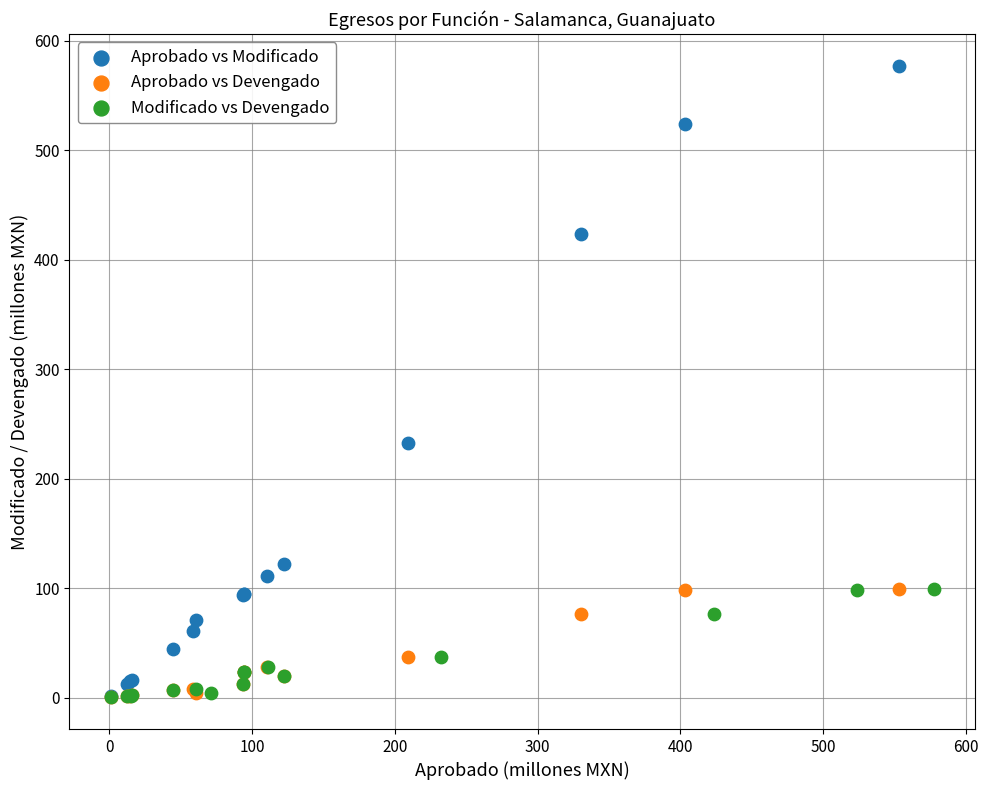

What are all the series names shown in the legend?

Aprobado vs Modificado, Aprobado vs Devengado, Modificado vs Devengado